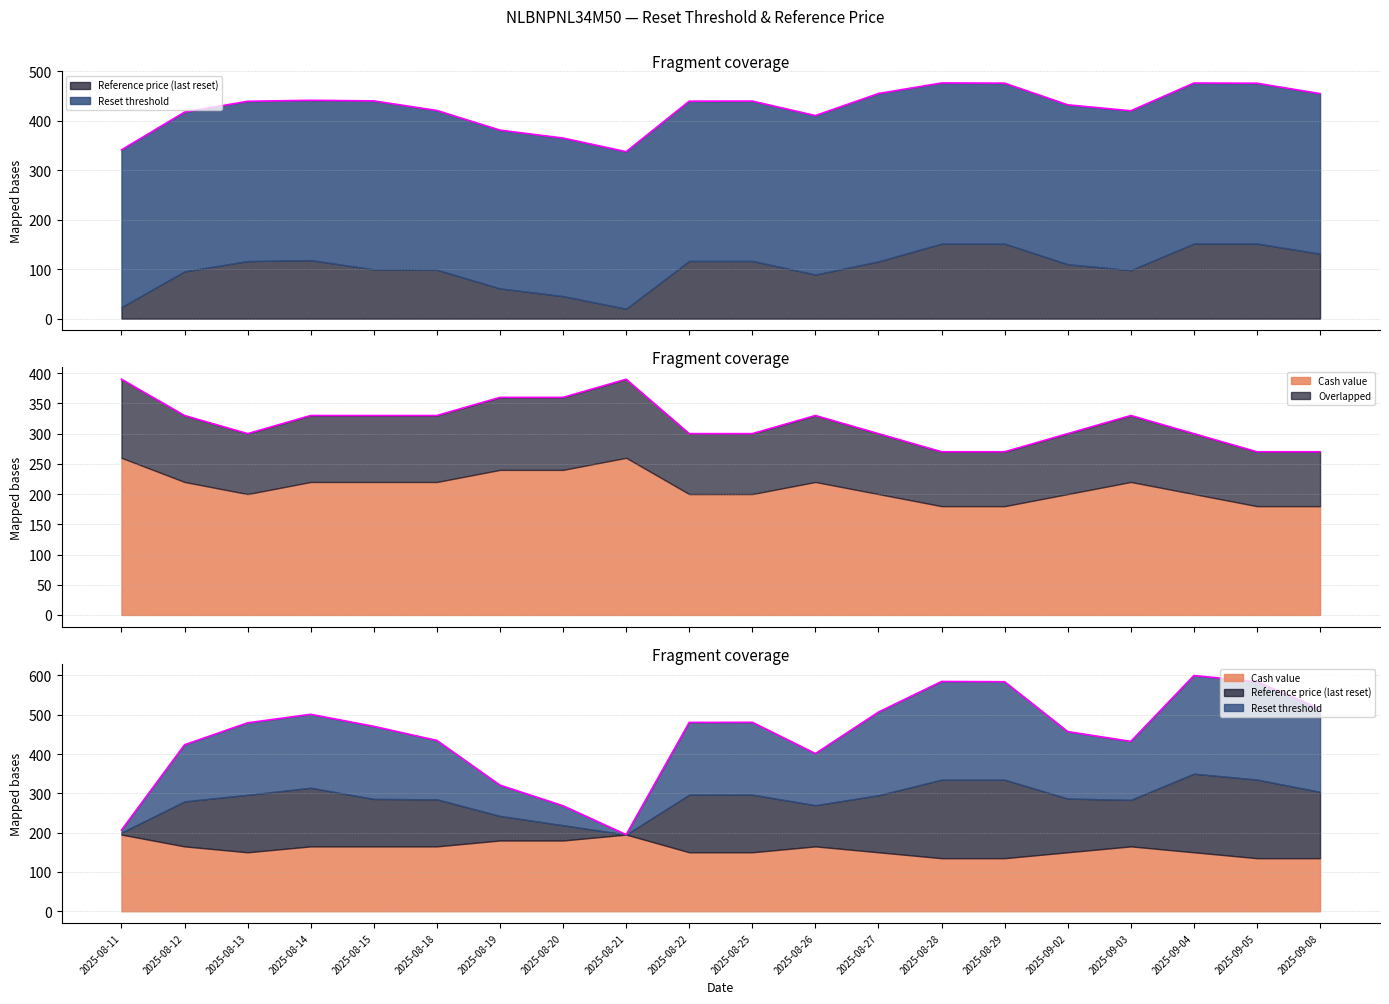

Is the value of Reset threshold at 2025-08-25 greater than the value of Reference price (last reset) at 2025-09-02?

No